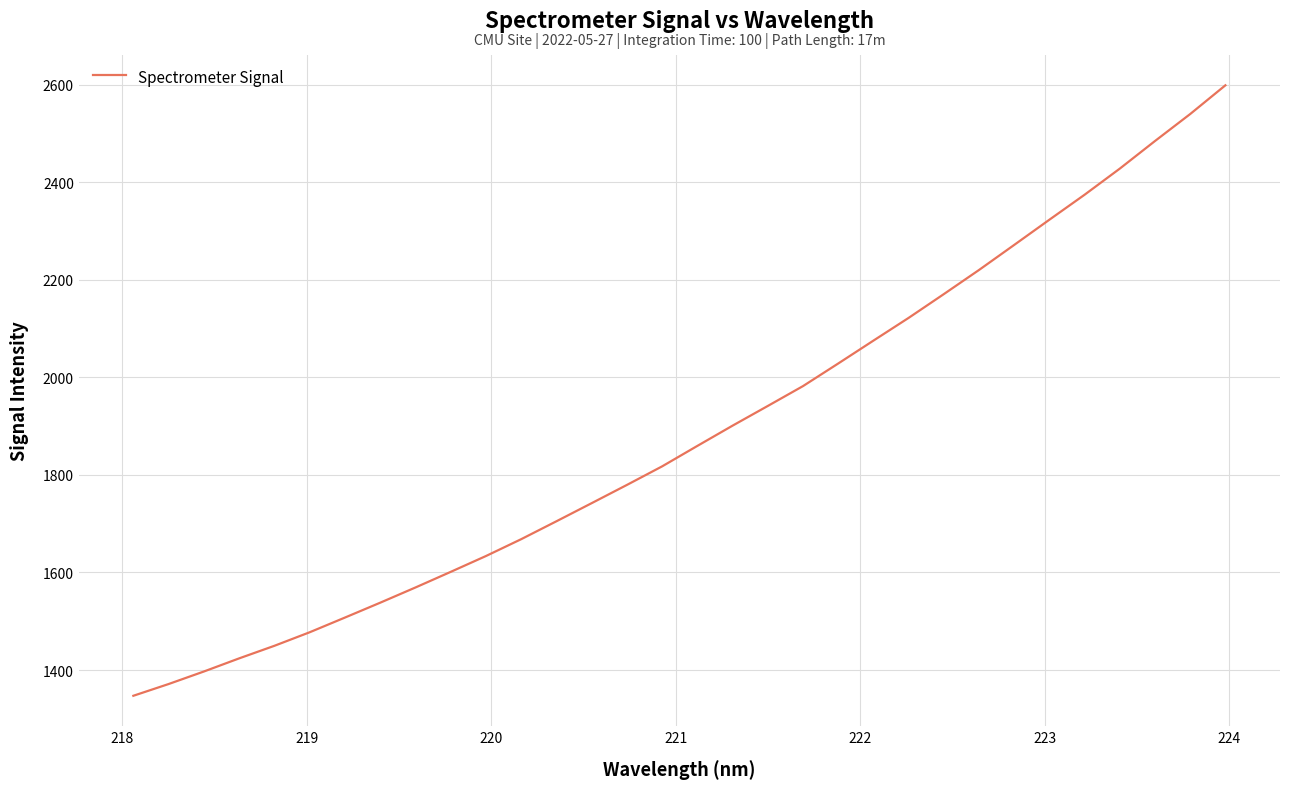

What is the smallest value displayed?

1347.1